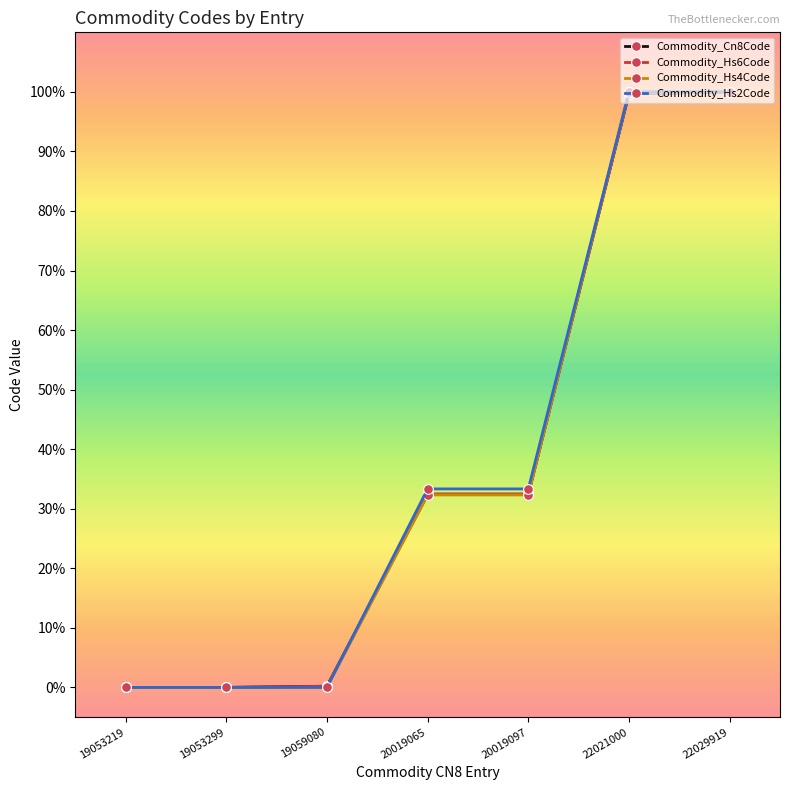

What are all the series names shown in the legend?

Commodity_Cn8Code, Commodity_Hs6Code, Commodity_Hs4Code, Commodity_Hs2Code